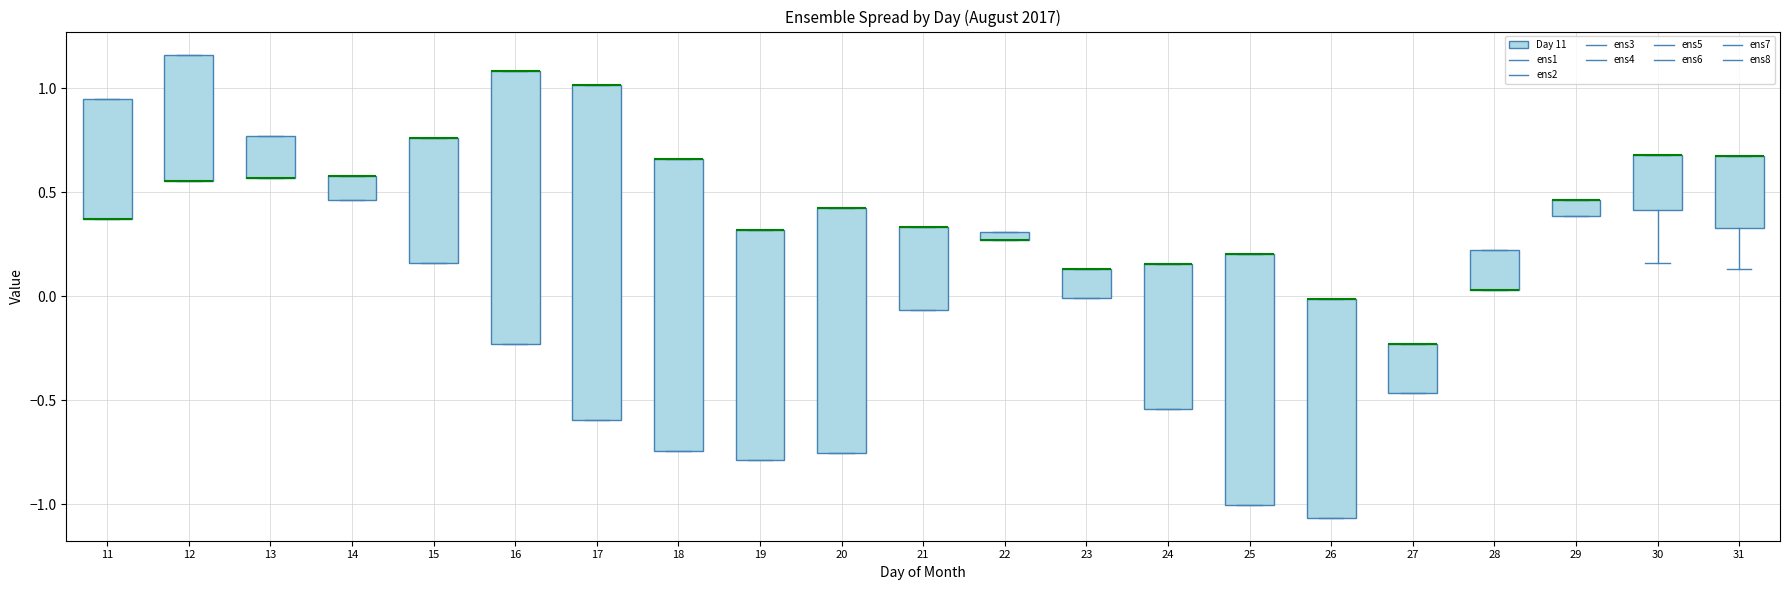

Where is the upper edge of the box at x = 26 on the y-axis? The values are not printed on the chart, so give them approximately, as read against the axis.

0.00